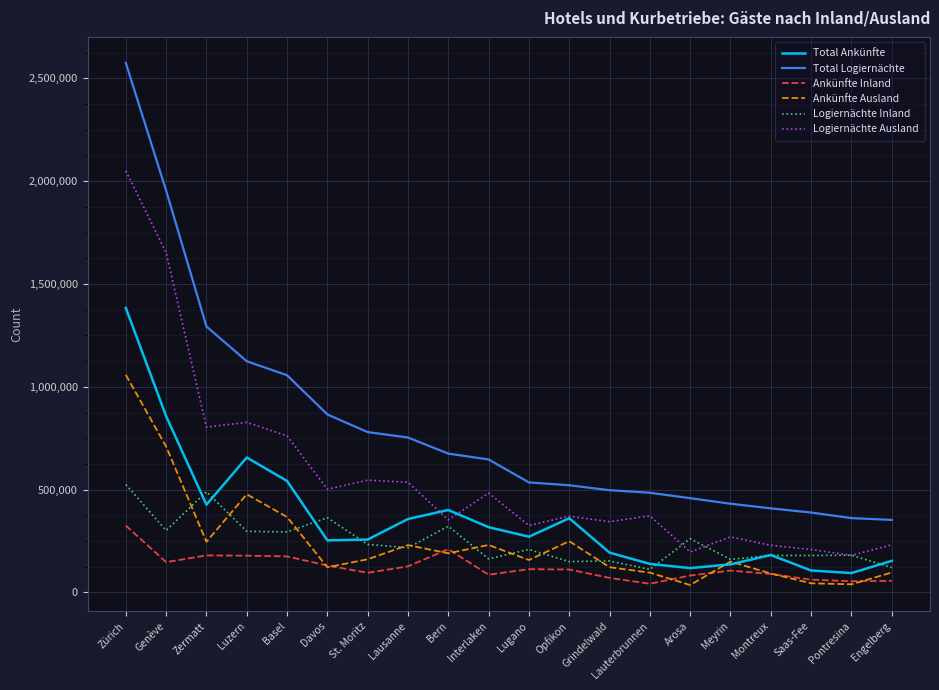

Rank the series by their maximum value, from lowest to highest.

Ankünfte Inland, Logiernächte Inland, Ankünfte Ausland, Total Ankünfte, Logiernächte Ausland, Total Logiernächte